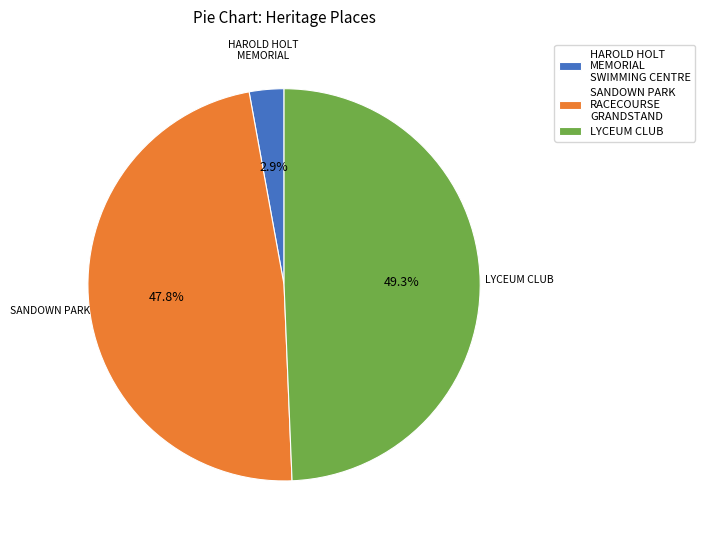

To the nearest percent, what is the difference between the largest and smallest slice percentages?

46%